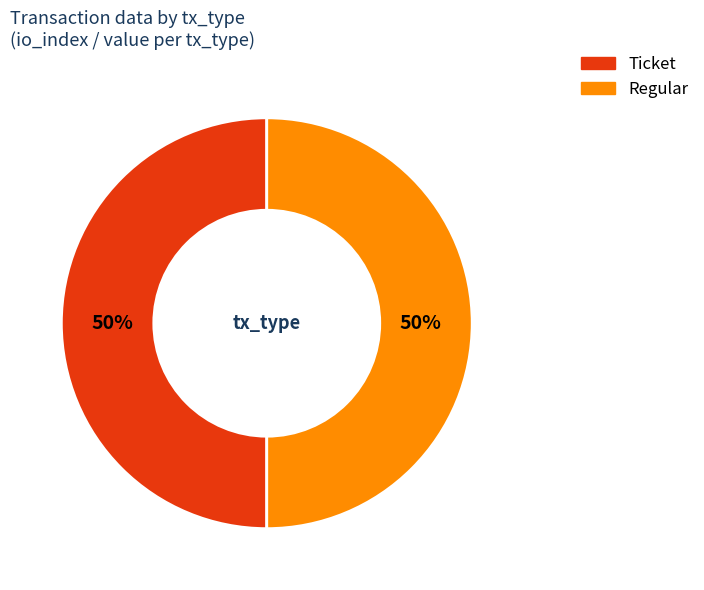

To the nearest percent, what is the average slice percentage?

50%